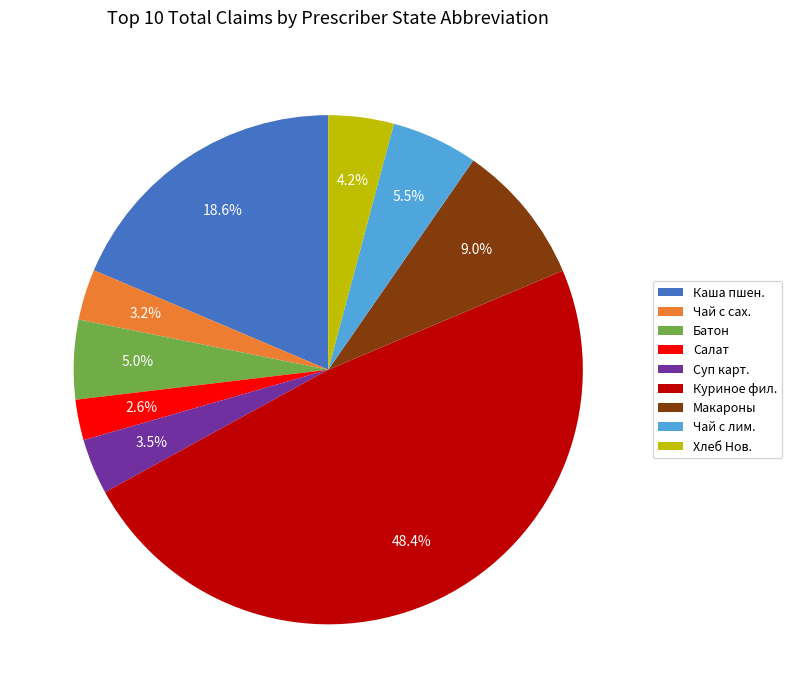

What is the ratio of the value at Батон to the value at Суп карт.?

1.4